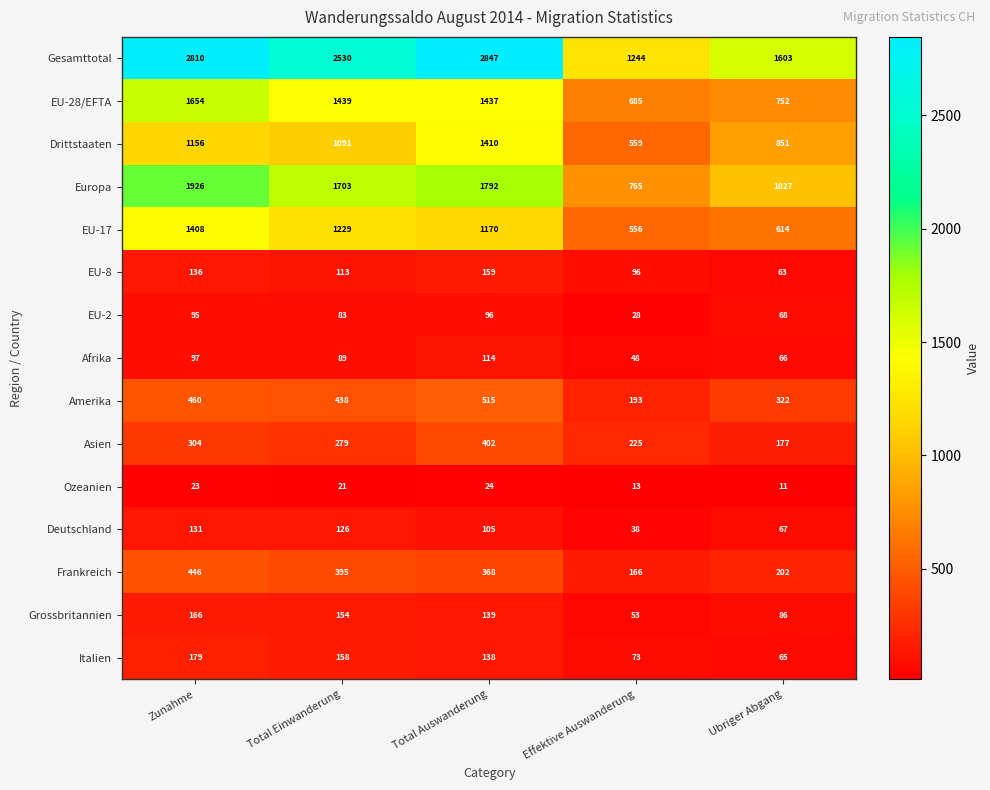

The Italien series shows 97 at Ubriger Abgang. True or false?

False